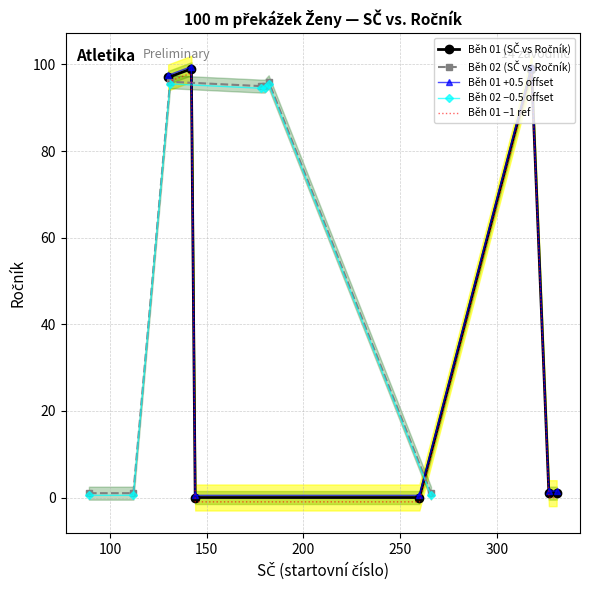

What is the highest value of the Běh 01 −1 ref series?

98.0